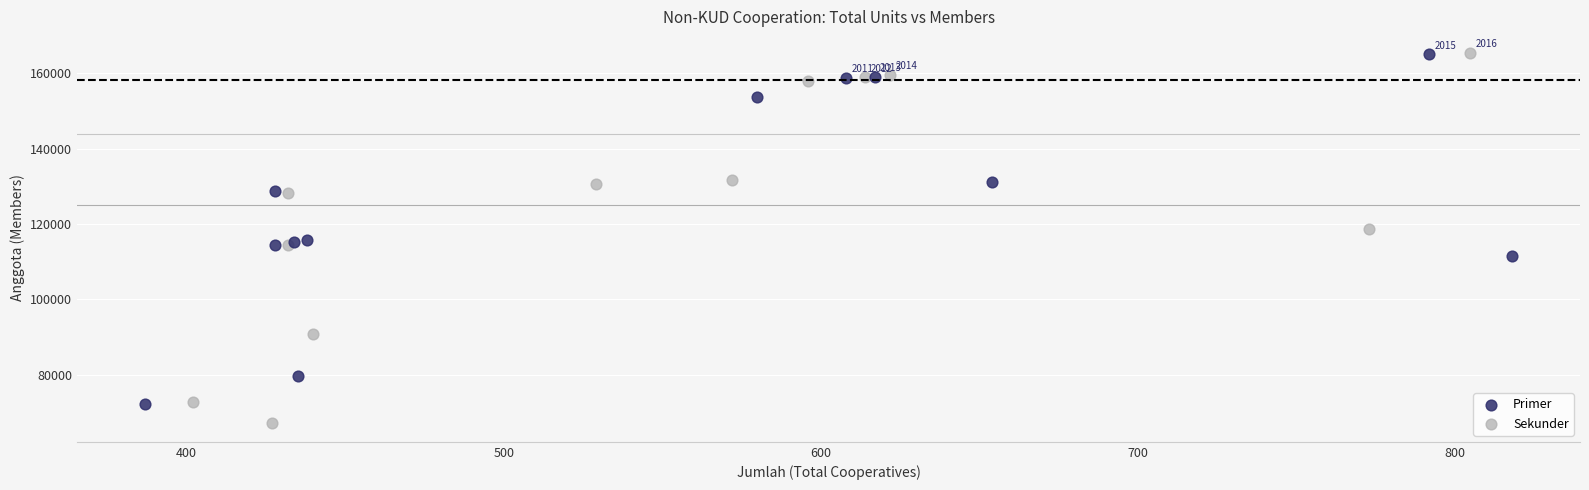

Which series reaches the minimum Y coordinate?

Sekunder